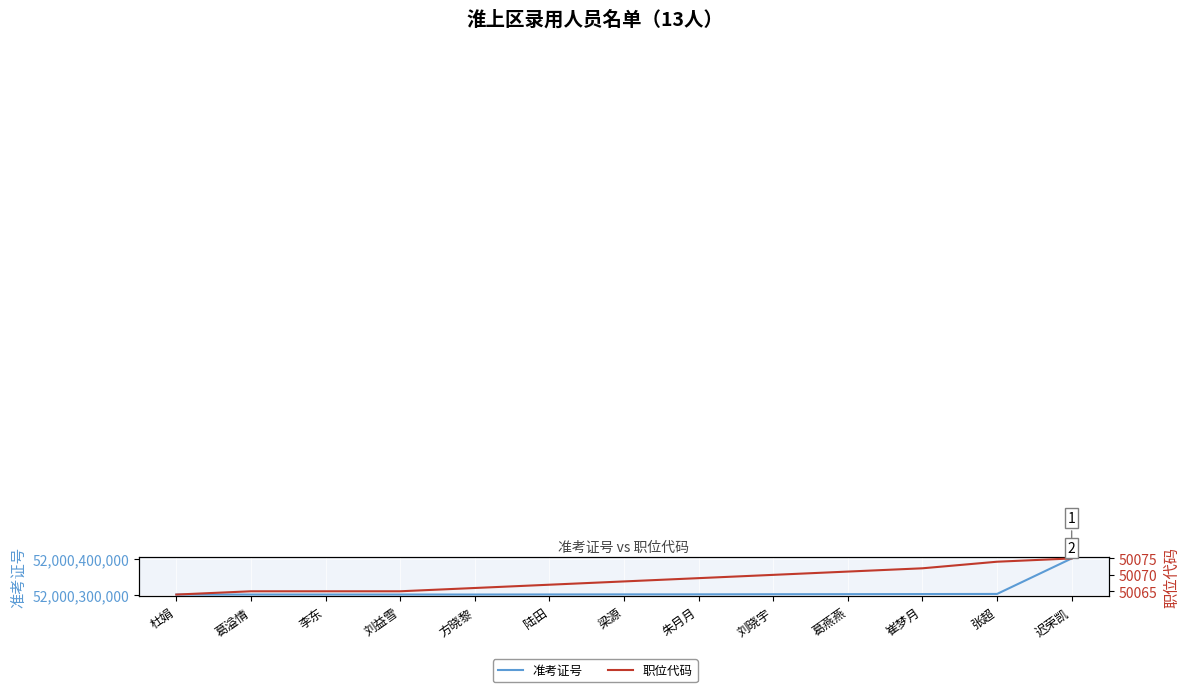

The value of 准考证号 at 朱月月 is 72980226685. True or false?

False